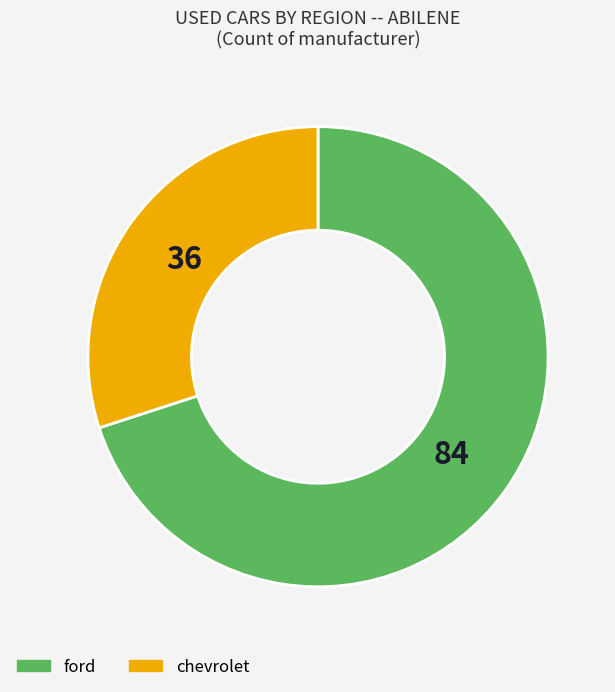

Count the number of slices in the pie.

2